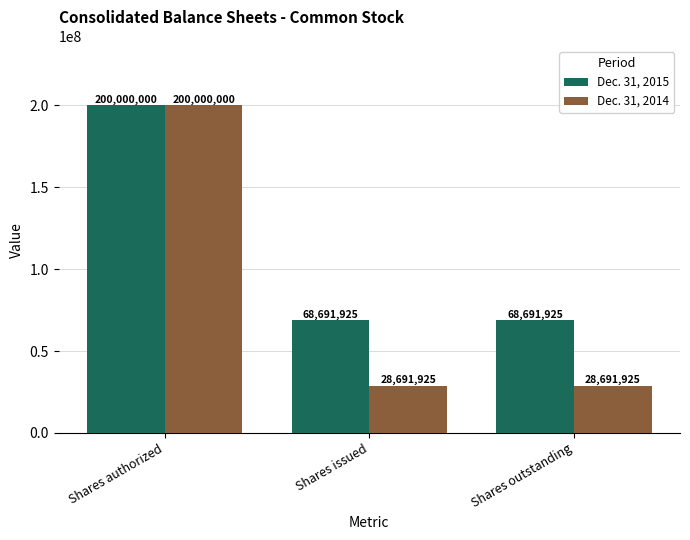

What are all the series names shown in the legend?

Dec. 31, 2015, Dec. 31, 2014